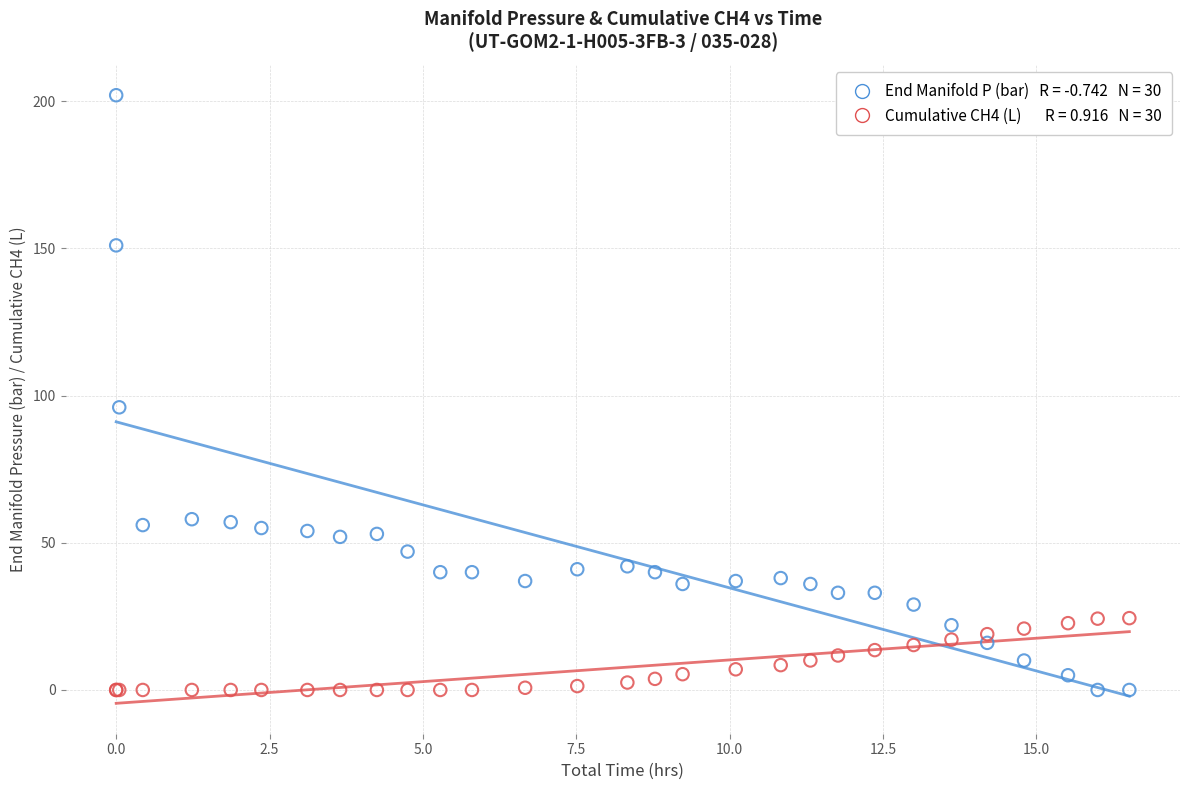

Across all series, what Y value is closest to 101?

96.0